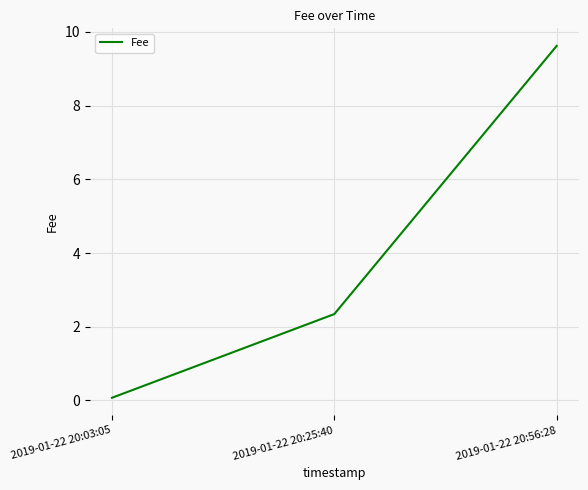

What is the smallest value displayed?

0.1